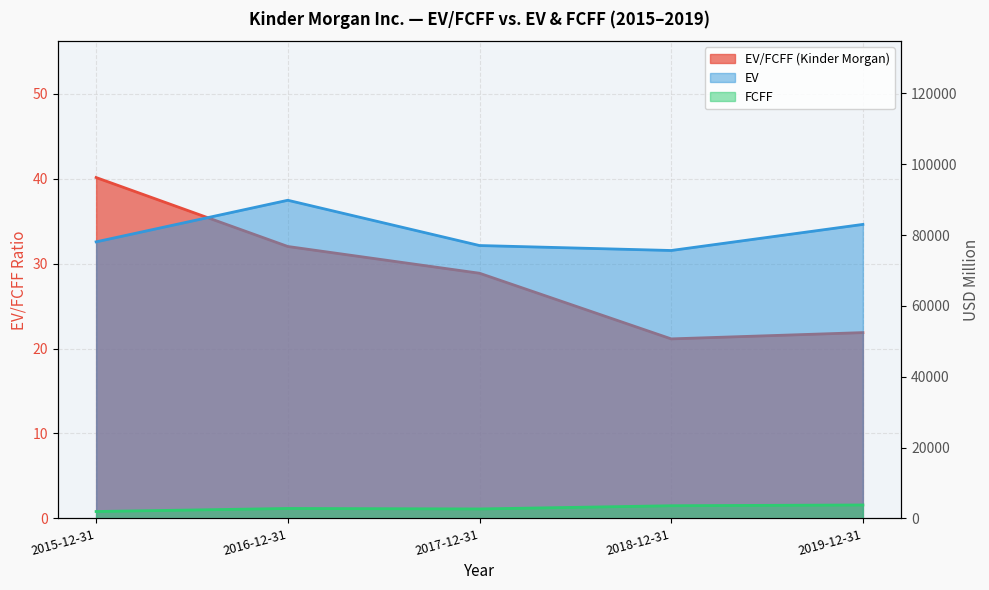

At which label does FCFF reach its peak?

2019-12-31